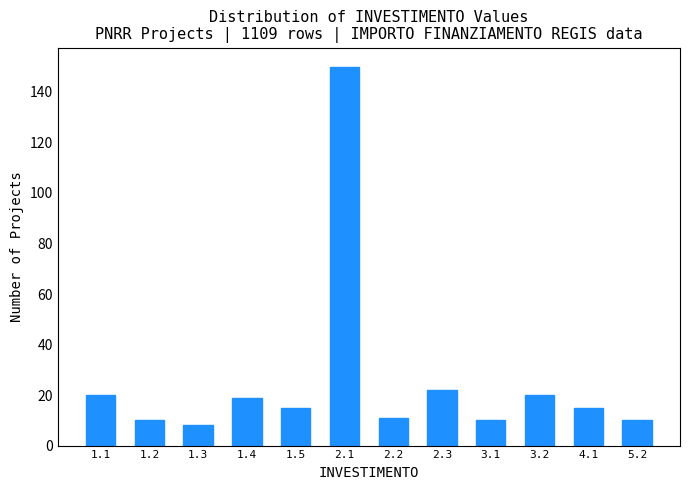

Reading right to left, extract all data points from this chart.

10	15	20	10	22	11	150	15	19	8	10	20